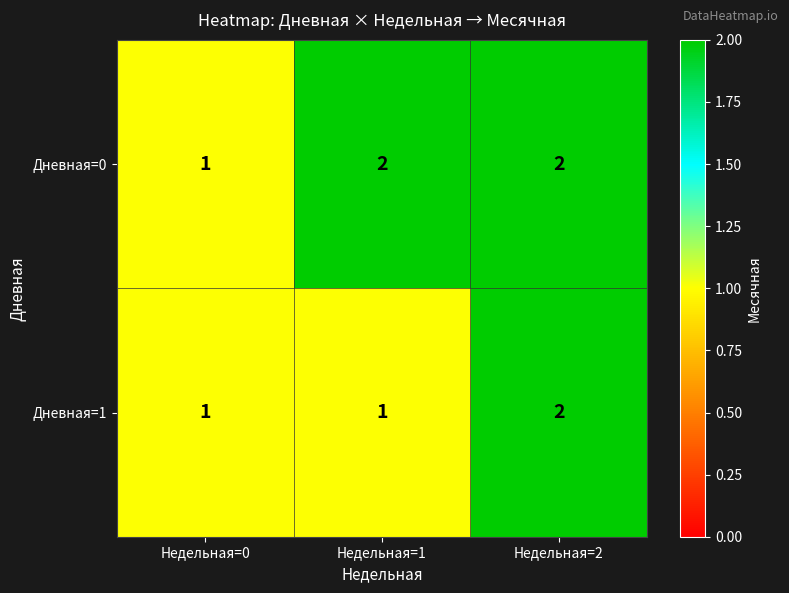

Rank the series by their average value, from lowest to highest.

Дневная=1, Дневная=0